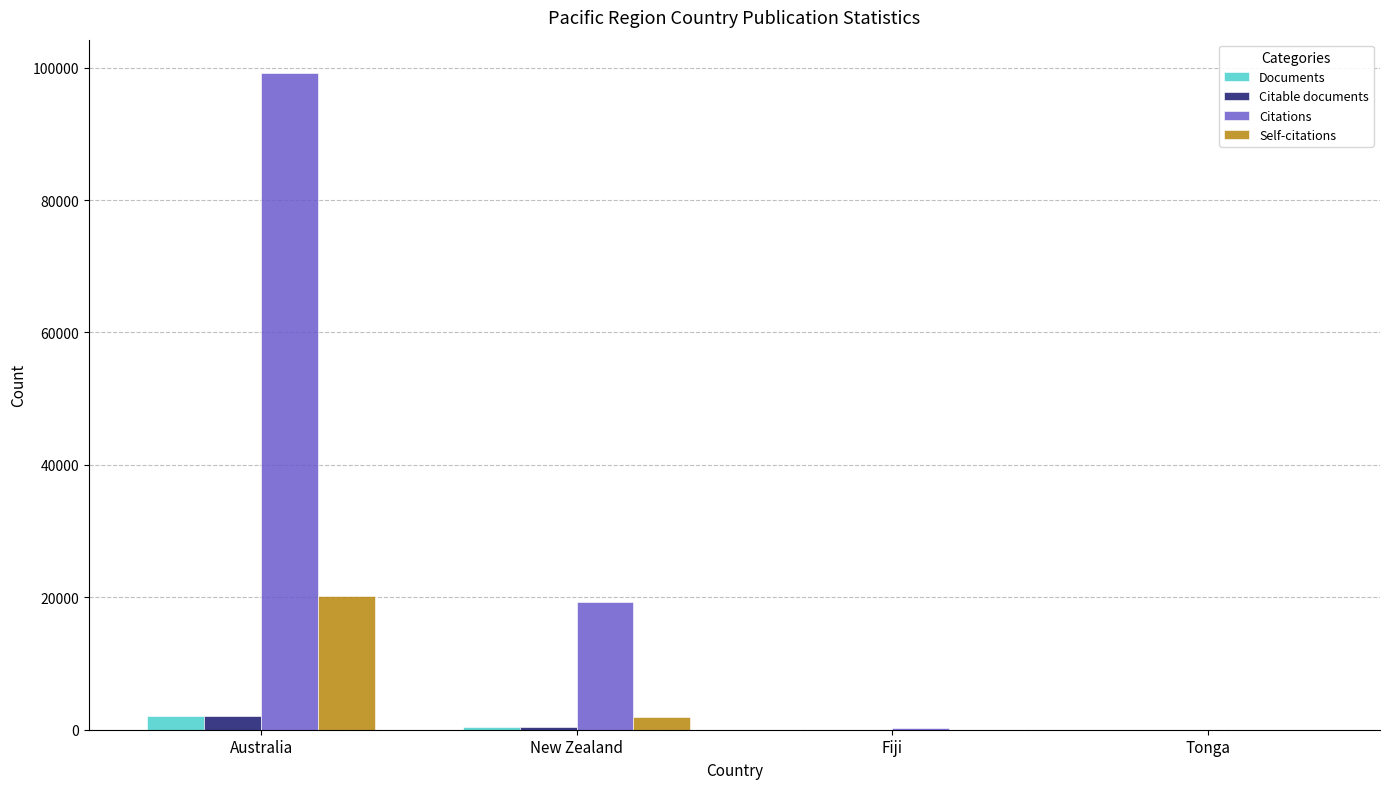

Is it true that Citations equals 43949 at Australia?

False